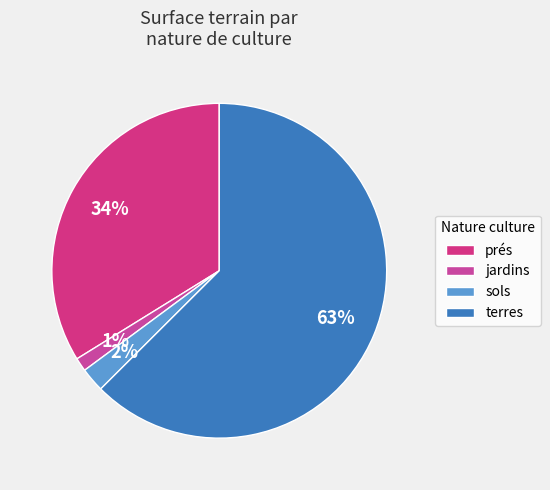

Rank the categories by value from lowest to highest.

jardins, sols, prés, terres